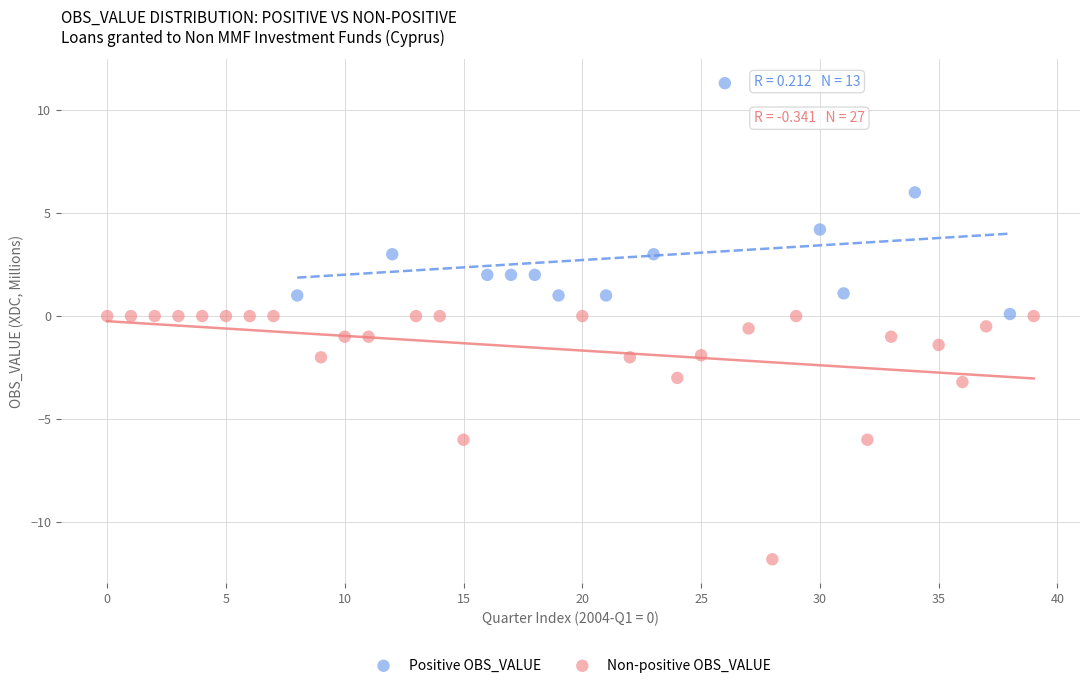

Which series contains the highest Y value?

Positive OBS_VALUE